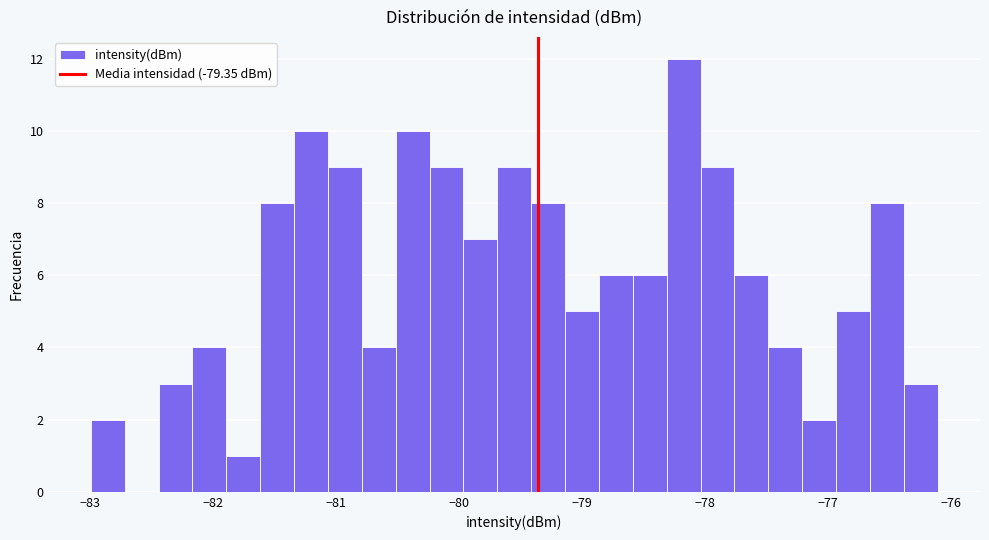

Around what value on the x-axis is the tallest bar? Give the approximate position of its centre, as read against the axis.

-78.2